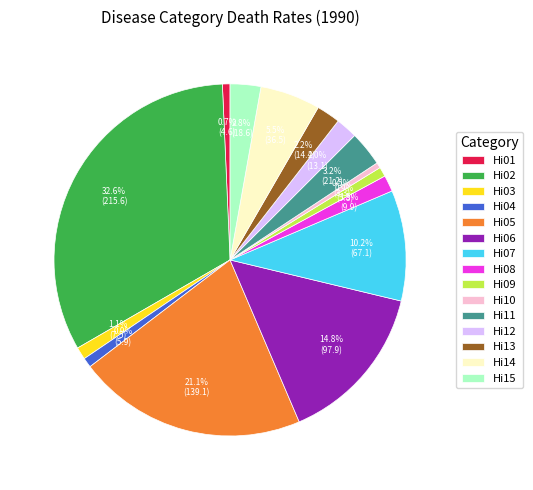

Which slice is the largest?

Hi02